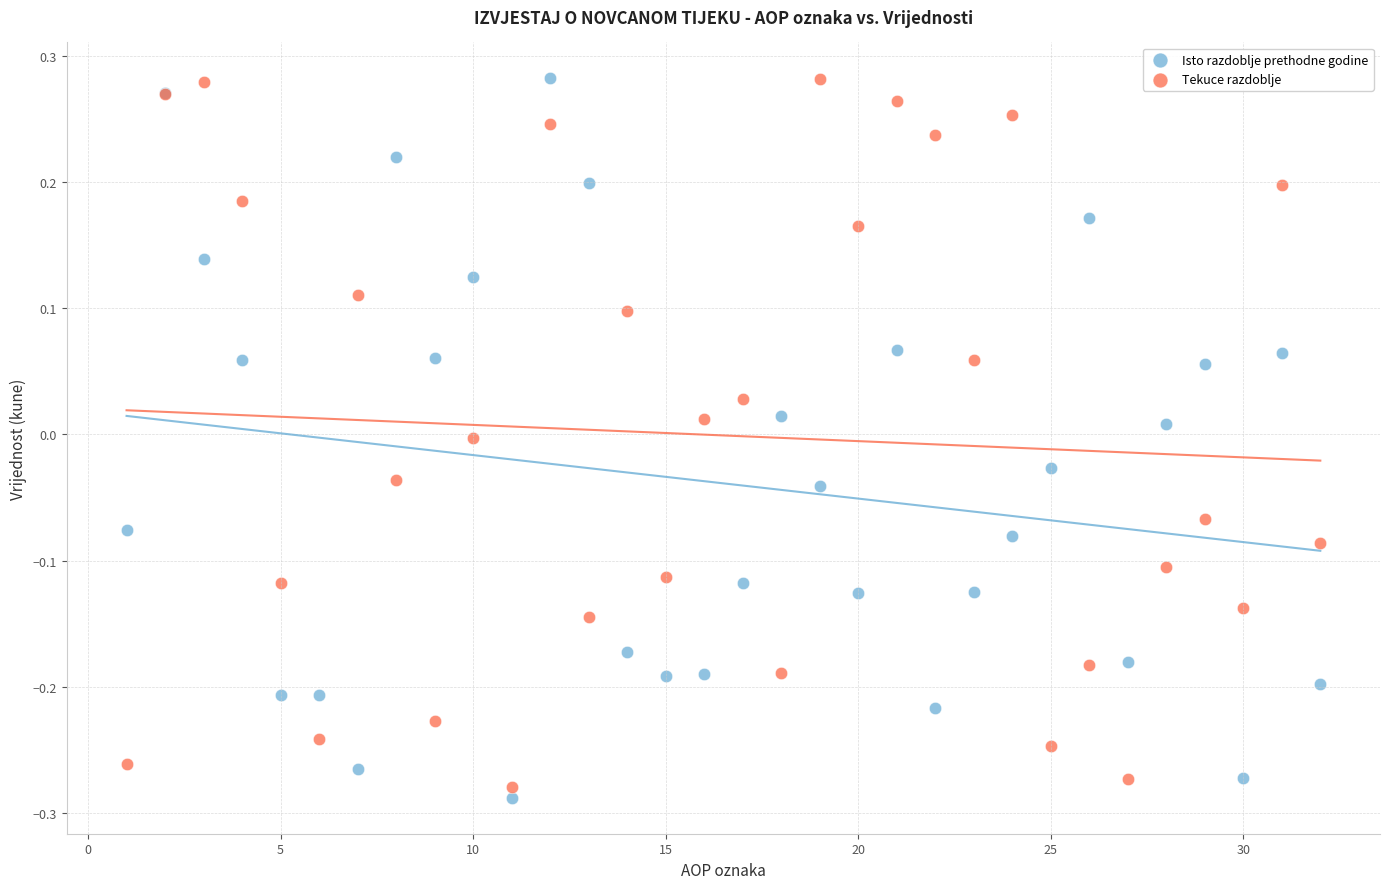

What is the X range (max minus min) for the scatter plot?

31.0